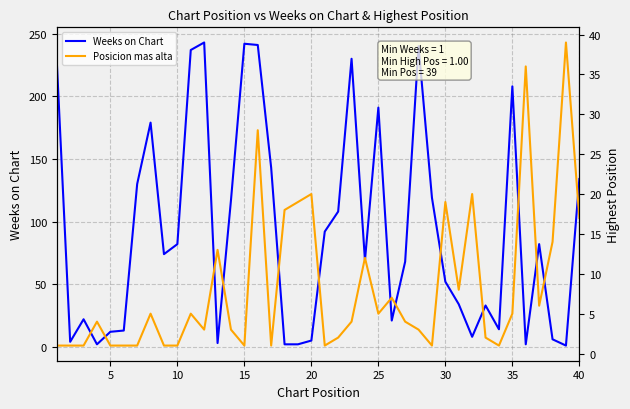

In Posicion mas alta, how many points are higher than both neighbors (excluding endpoints)?

12